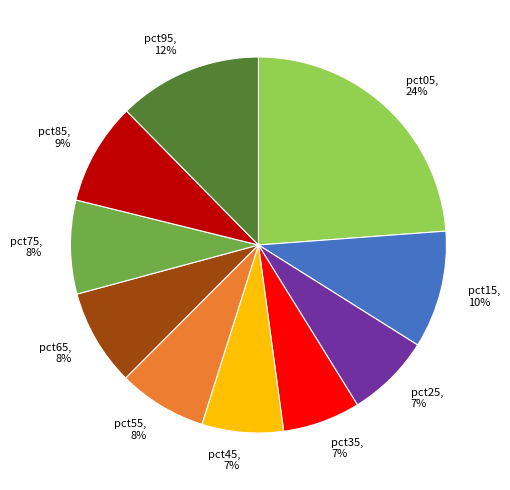

To the nearest percent, what is the average slice percentage?

10%